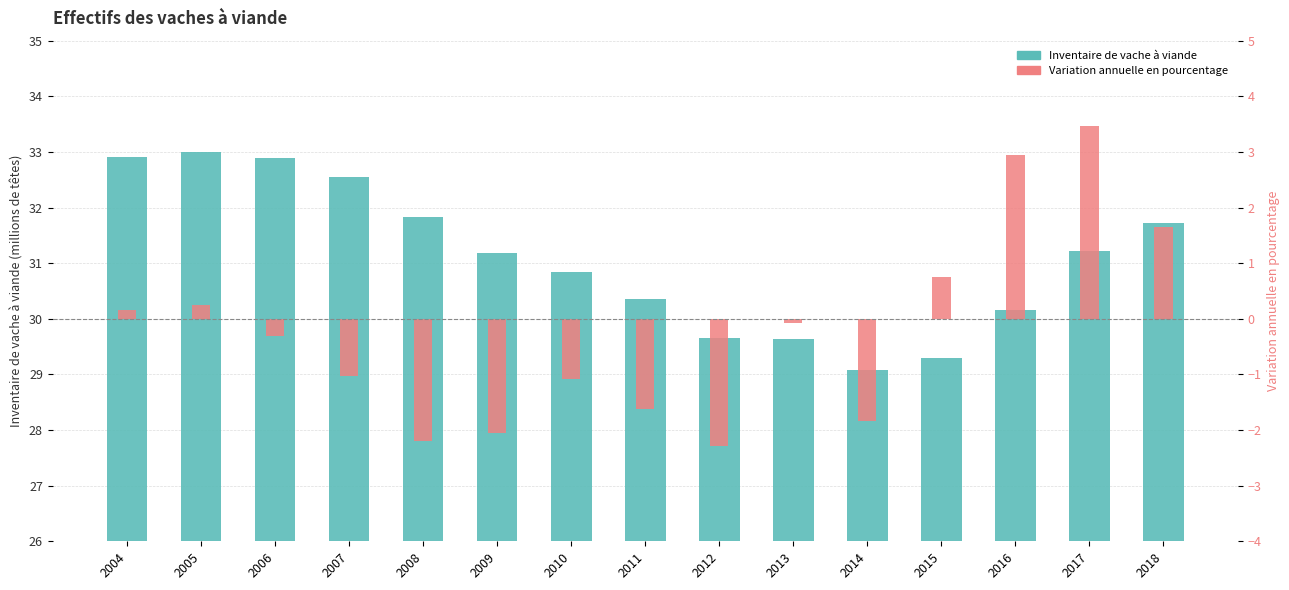

What is the total value across all series at 2015?

30.0